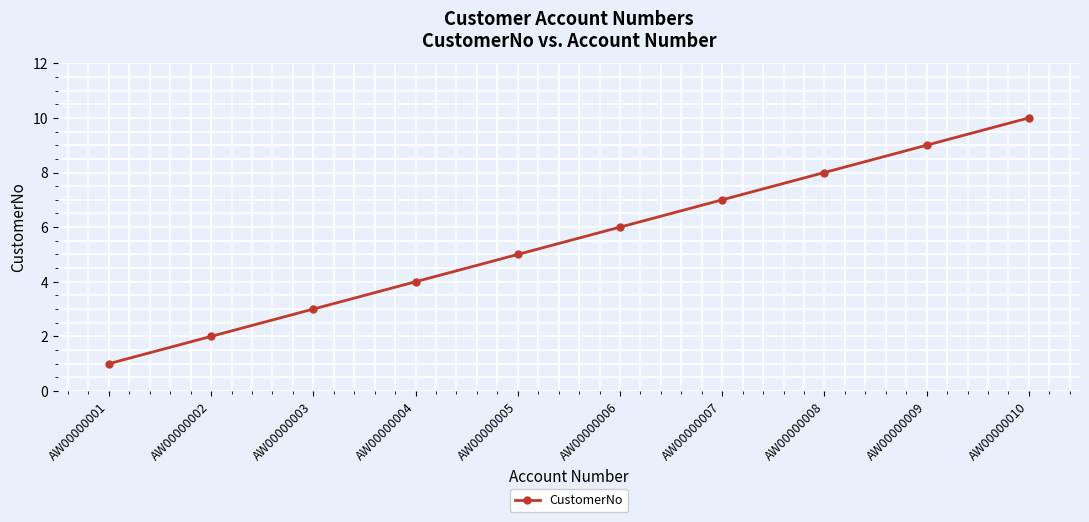

What is the maximum value shown in the chart?

10